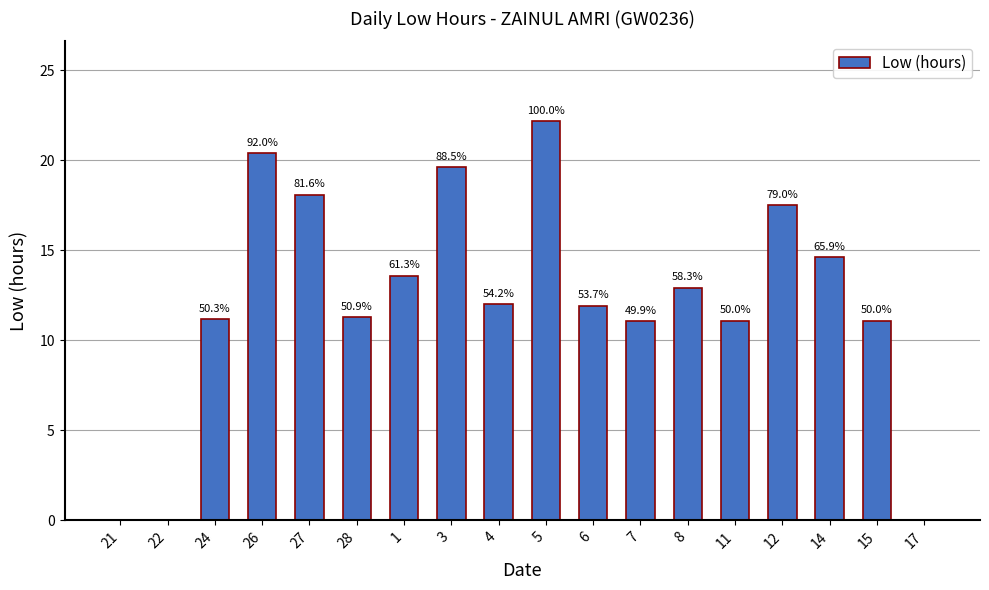

Are the bars grouped side by side (vs. stacked)?

No